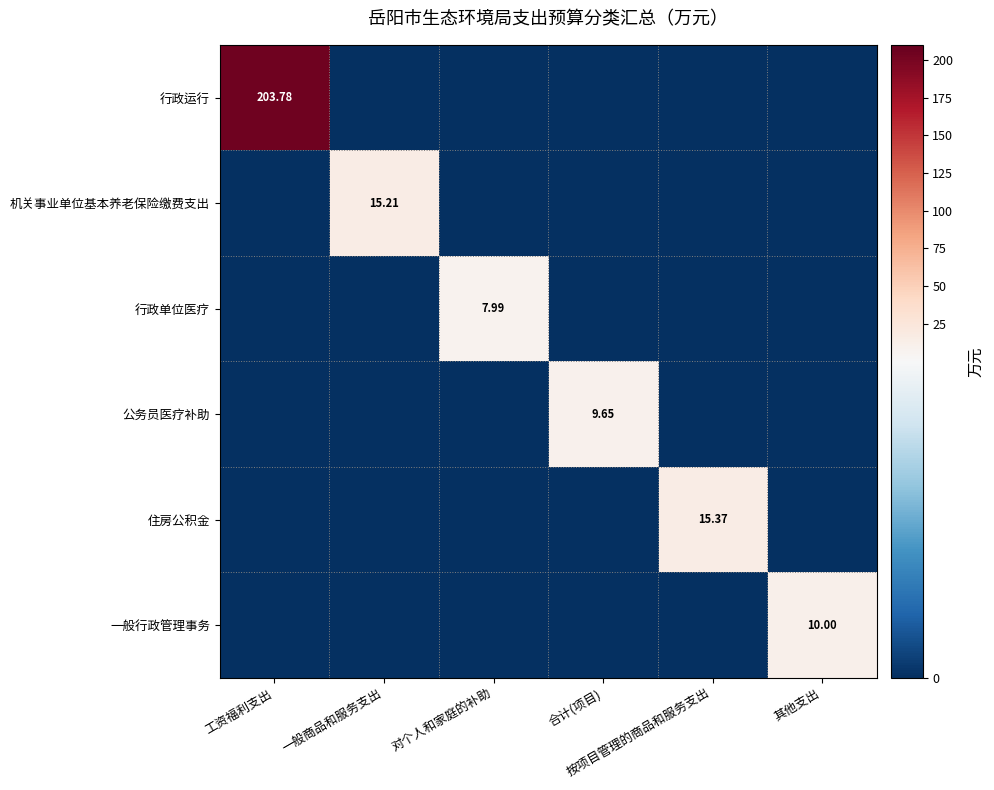

Which category has the highest value in the 机关事业单位基本养老保险缴费支出 series?

一般商品和服务支出